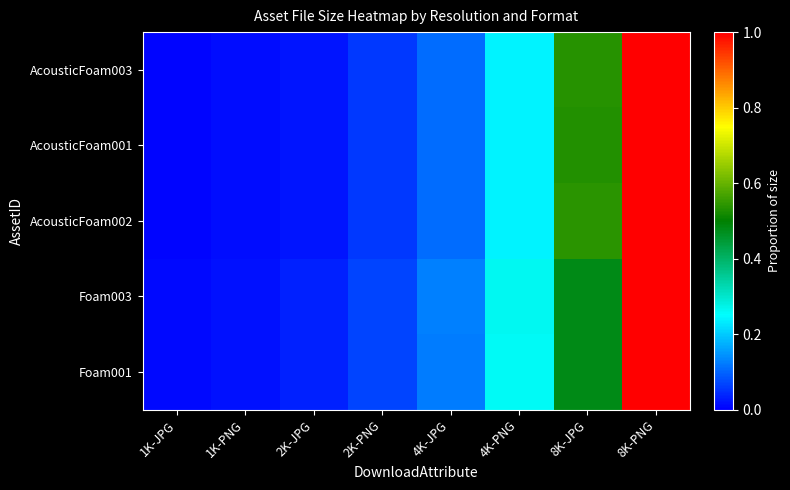

Which label corresponds to the largest value in the chart?

8K-PNG